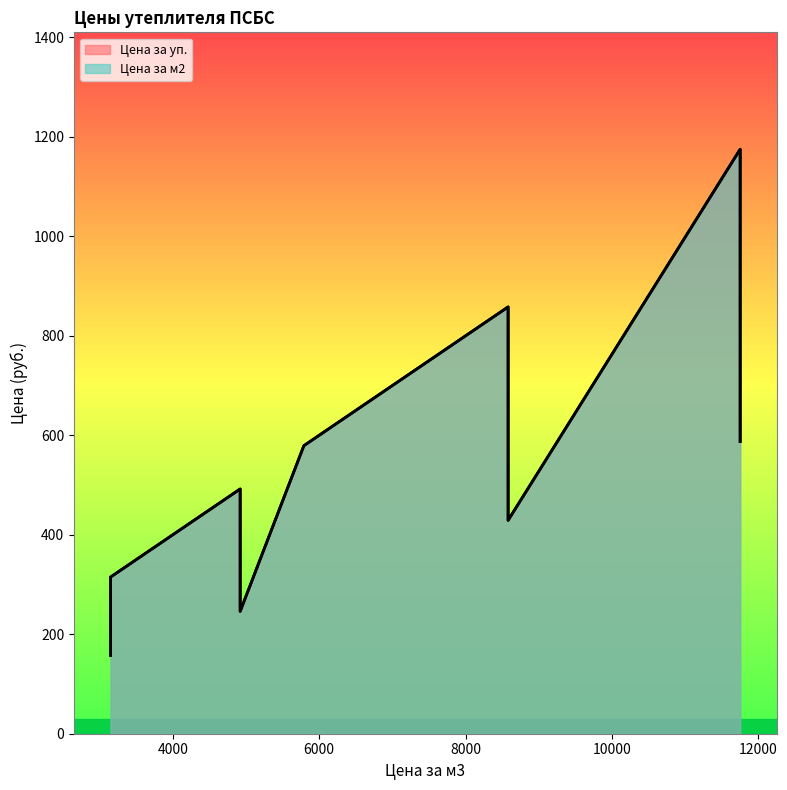

Which series changed the most between 3150 and 11750?

Цена за уп.